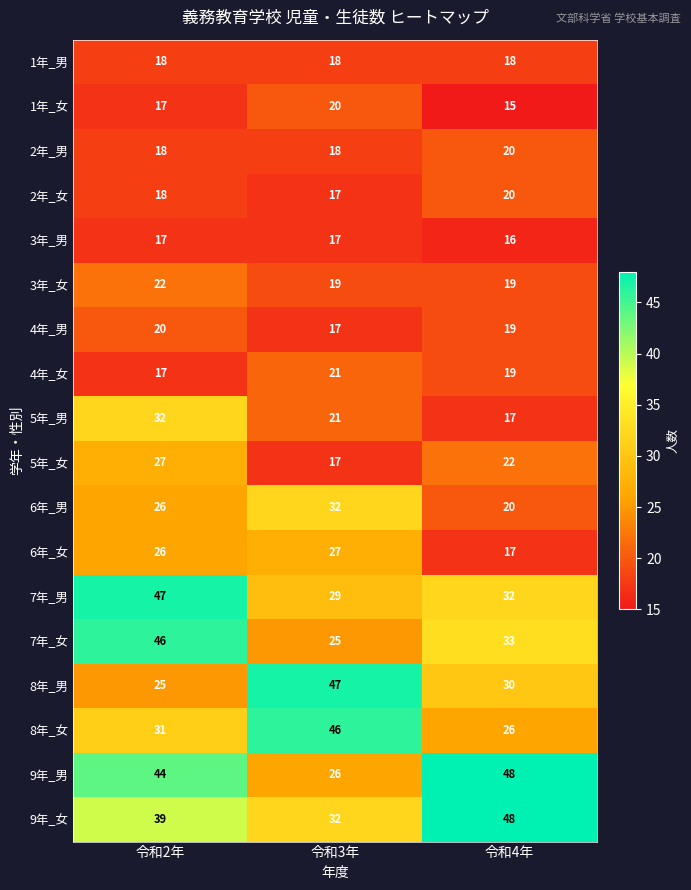

Which series has the largest total across all categories?

9年_女